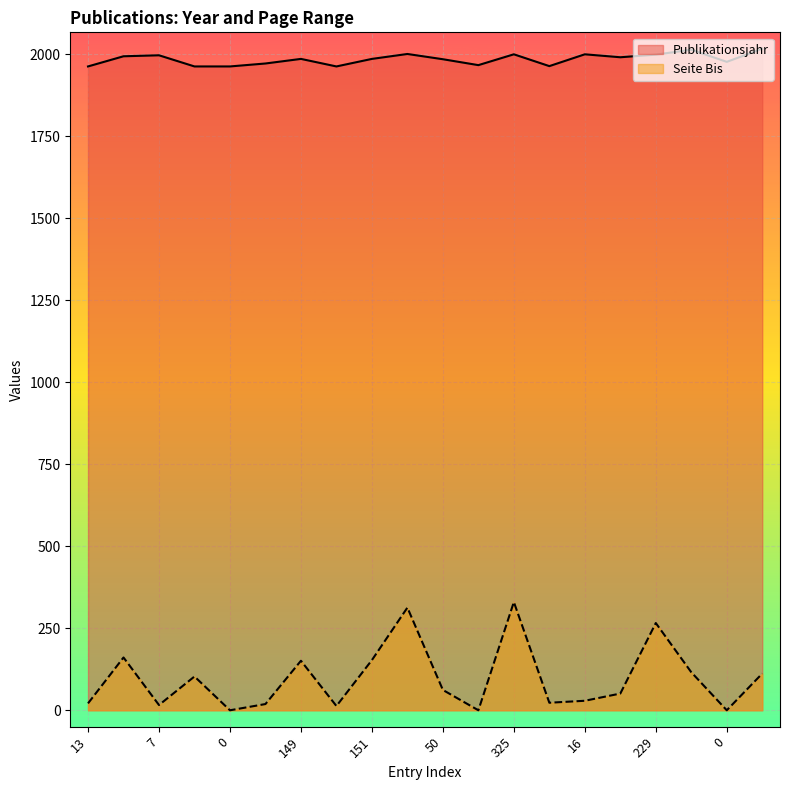

Does the chart display data point markers on the line(s)?

No